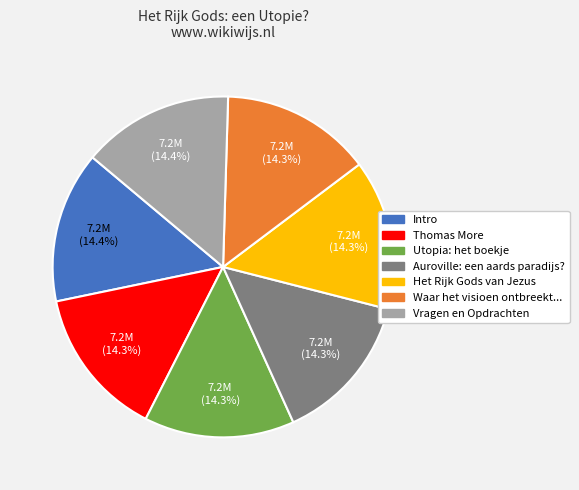

How many segments does this pie chart have?

7